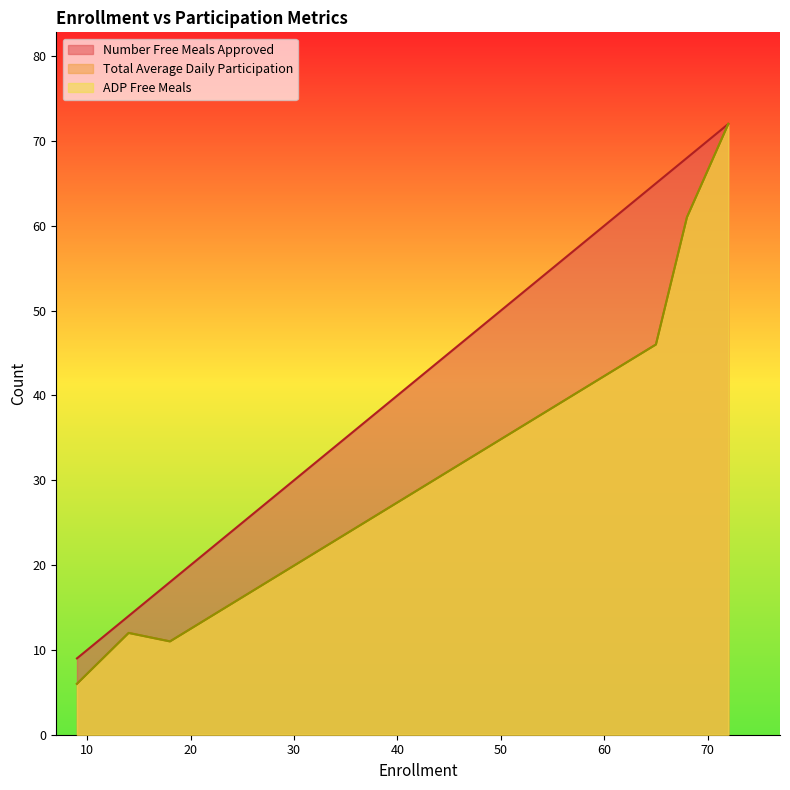

True or false: Total Average Daily Participation and ADP Free Meals cross at least once.

False